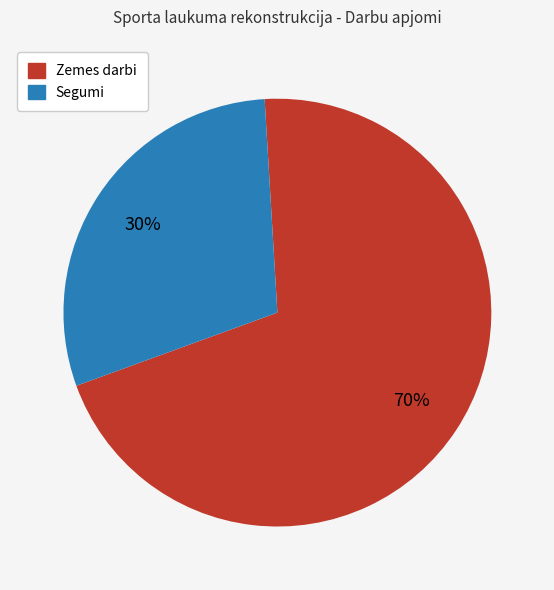

Which slice is the smallest?

Segumi